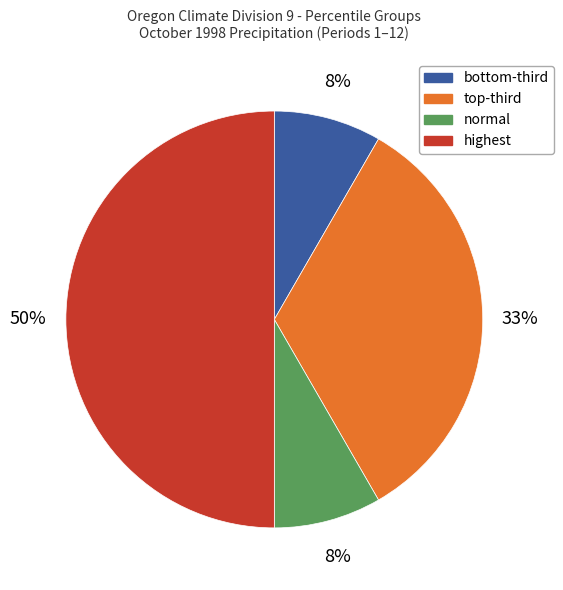

To the nearest percent, what is the difference between the largest and smallest slice percentages?

42%